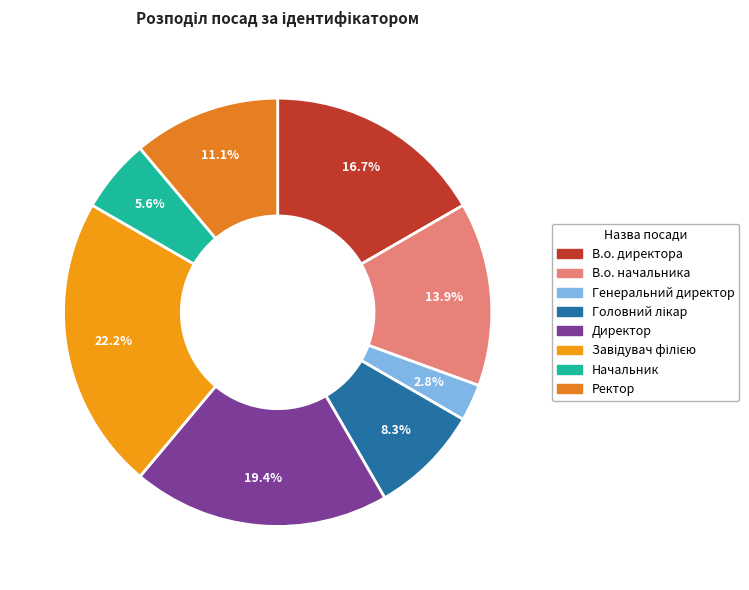

What is the ratio of the value at Директор to the value at Завідувач філією?

0.9